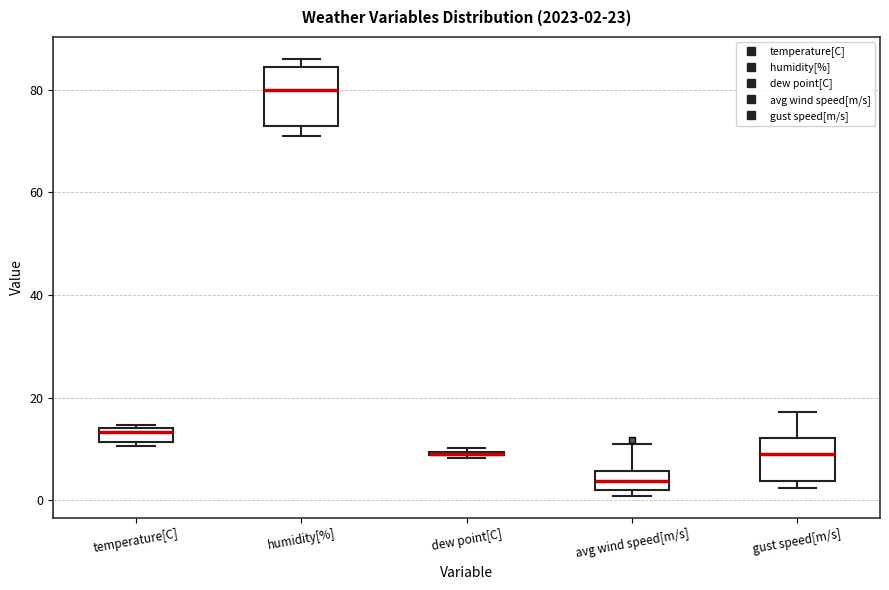

Comparing the boxes themselves (not the whiskers), which one is the tallest?

humidity[%]